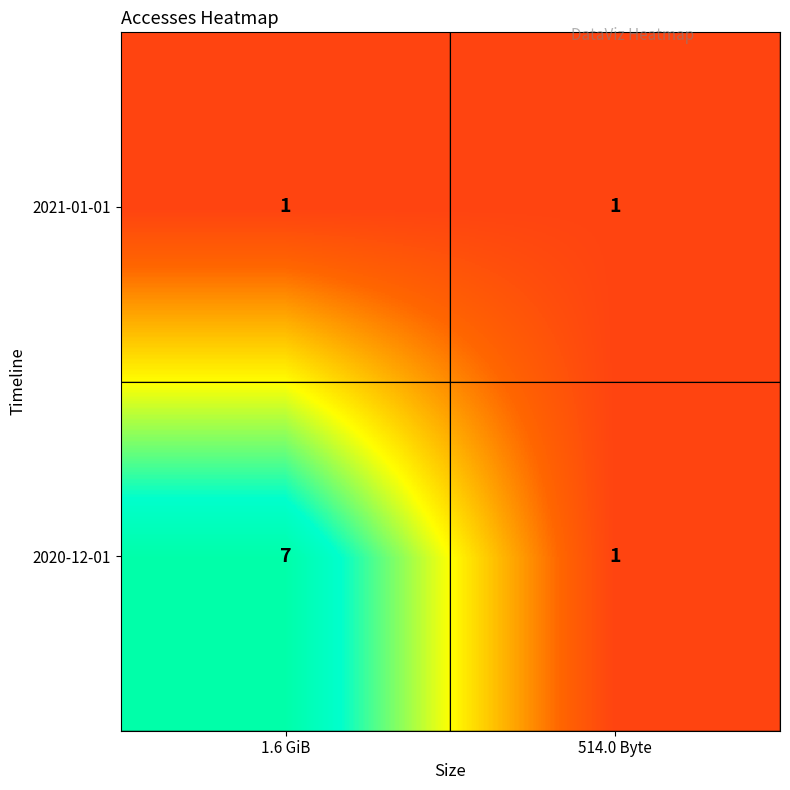

What is the difference between the maximum and minimum values in the 2020-12-01 series?

6